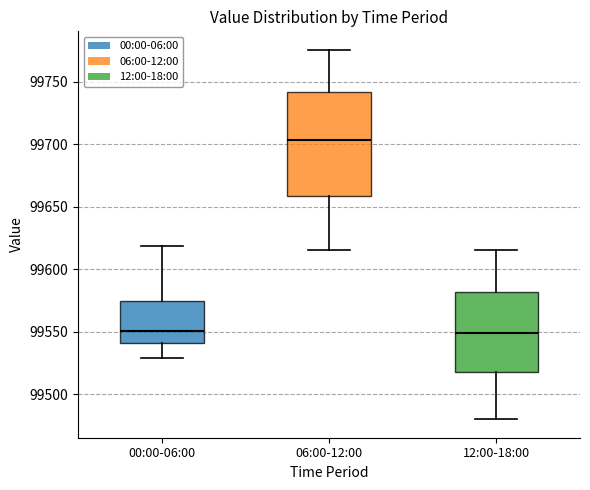

Where does the lower whisker of the box for 00:00-06:00 end on the y-axis? The values are not printed on the chart, so give them approximately, as read against the axis.

99530